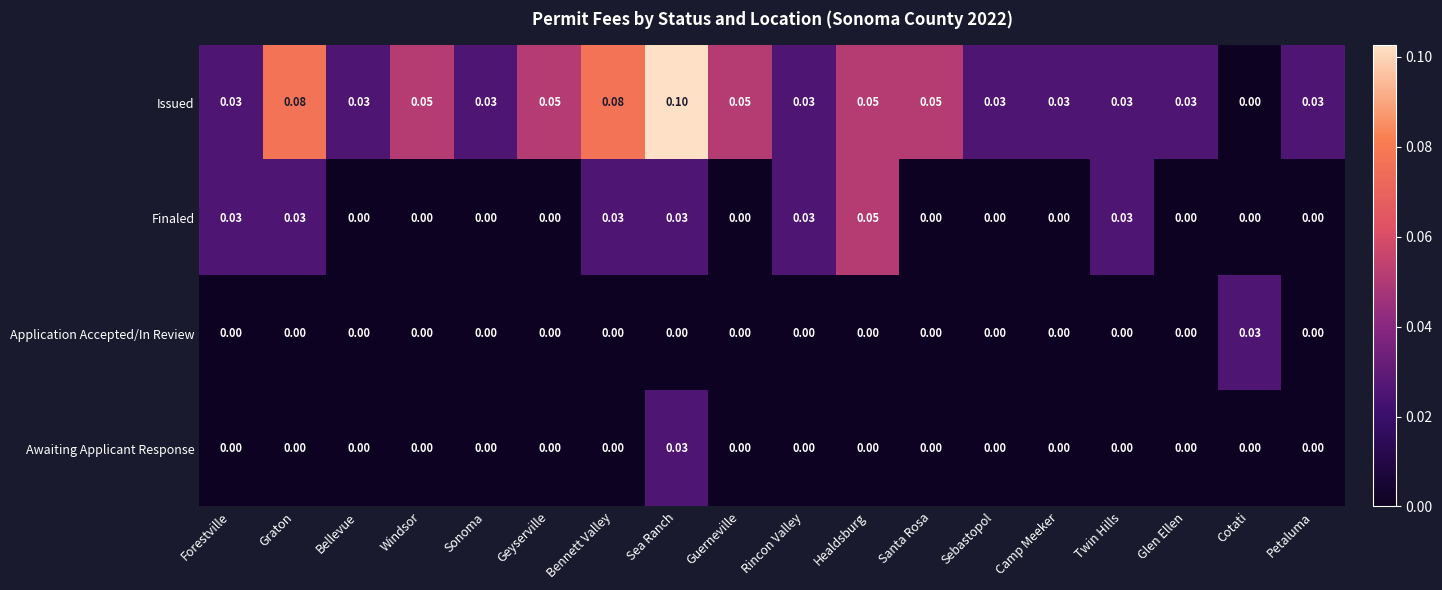

At which label is Issued closest to 0?

Cotati